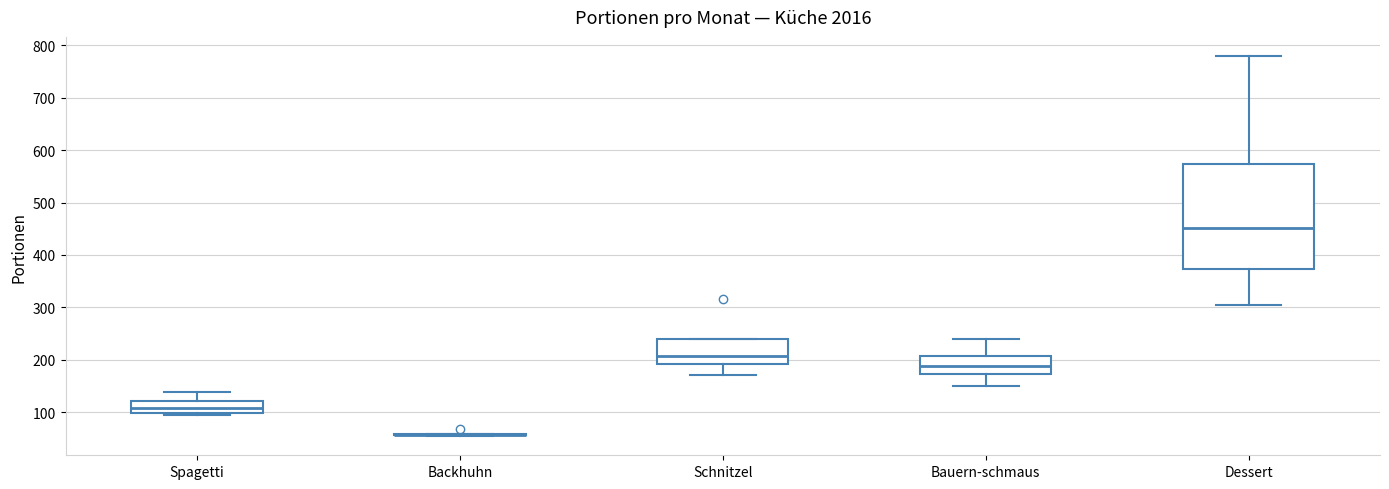

Where is the lower edge of the box for Spagetti on the y-axis? The values are not printed on the chart, so give them approximately, as read against the axis.

100